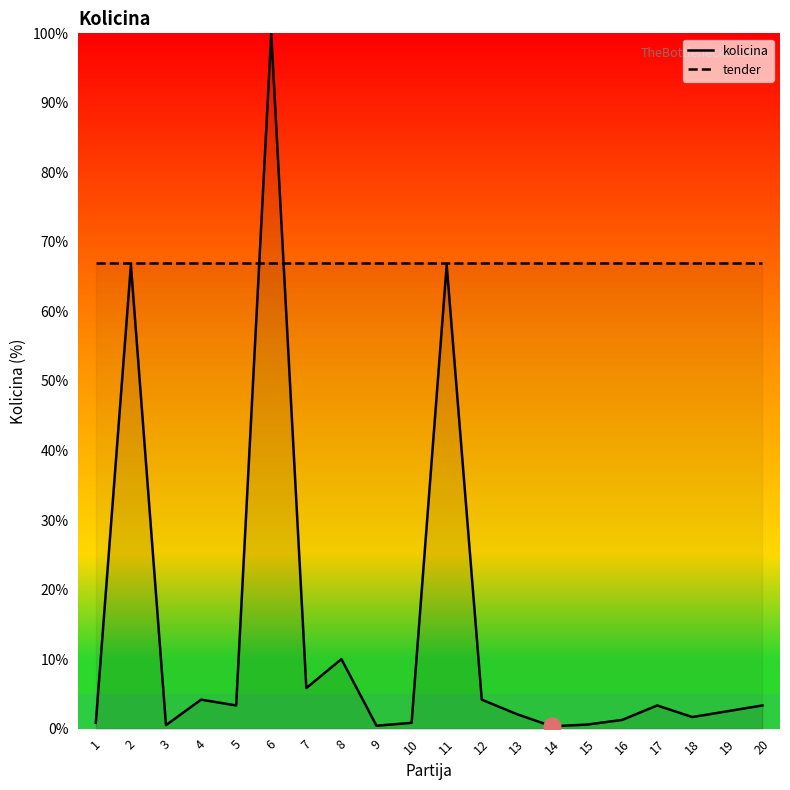

Between 4 and 11, which series saw the biggest shift?

kolicina